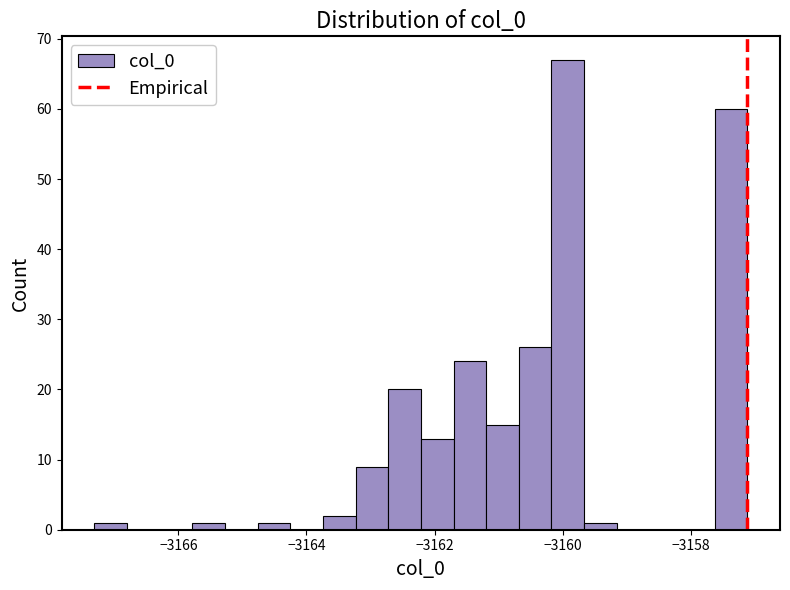

Read against the x-axis, roughly where is the centre of the tallest bar?

-3160.0